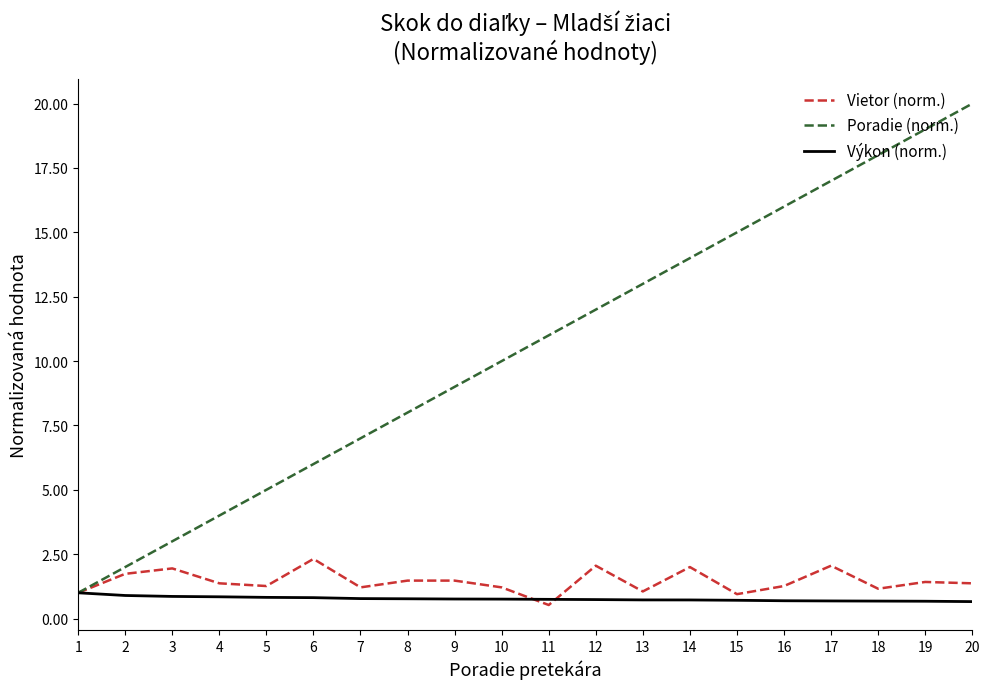

The value of Výkon (norm.) at 5 is 0.8. True or false?

True